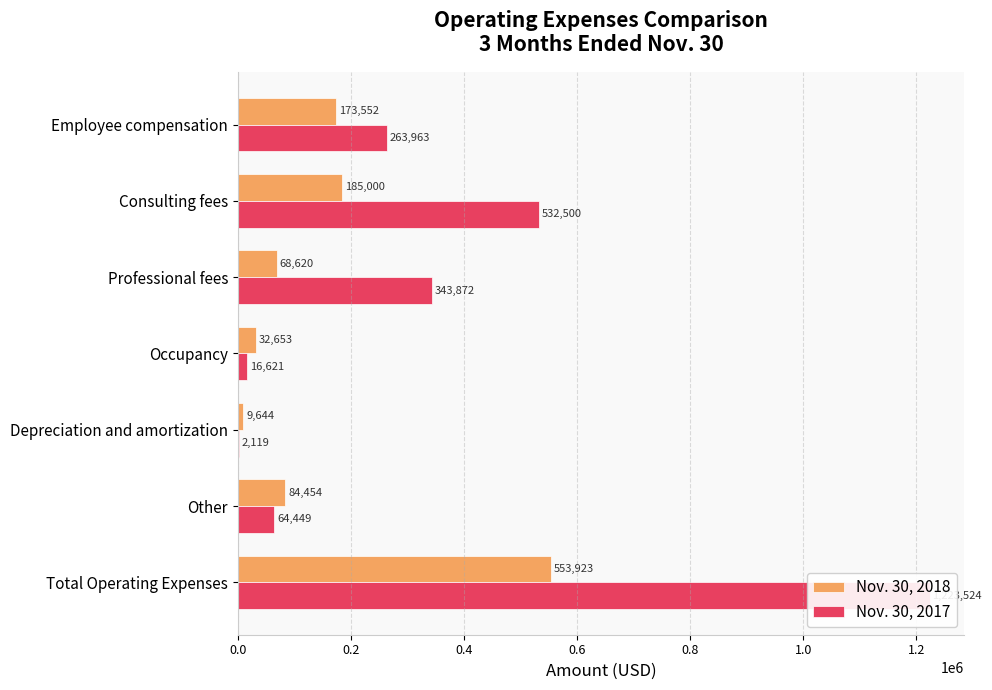

How many data points in Nov. 30, 2018 are less than 84454?

3